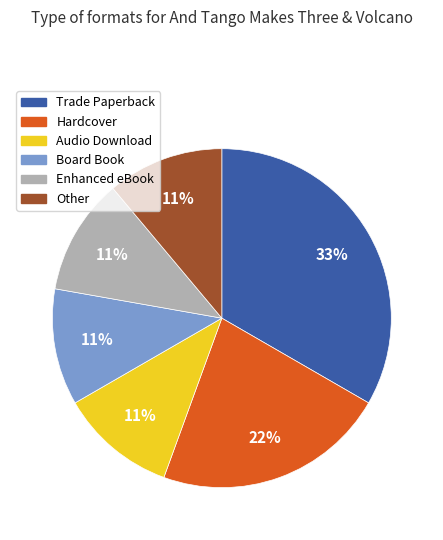

To the nearest percent, what portion does Audio Download represent?

11%